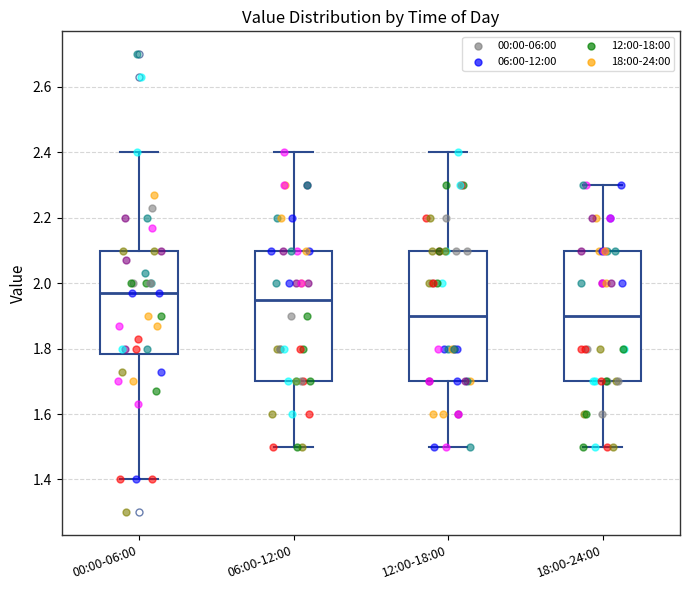

Where does the median line of the box for 06:00-12:00 sit on the y-axis? The values are not printed on the chart, so give them approximately, as read against the axis.

1.96